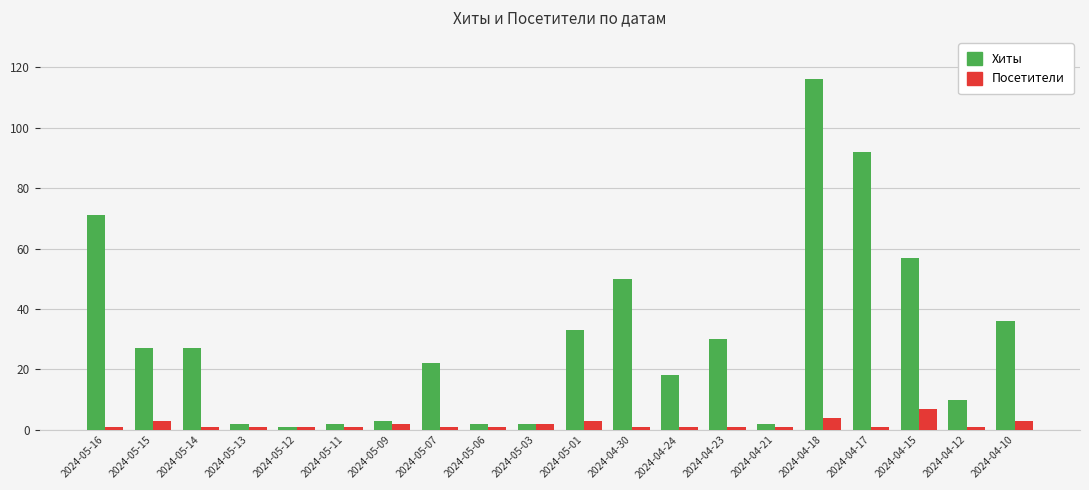

What position from the left is 2024-05-09?

7